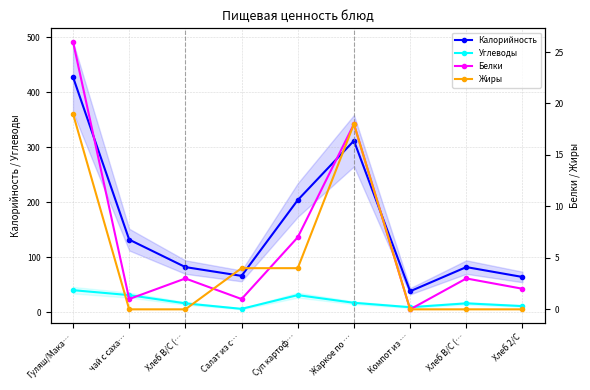

True or false: Белки has a value of 10 at Жаркое по ….

False